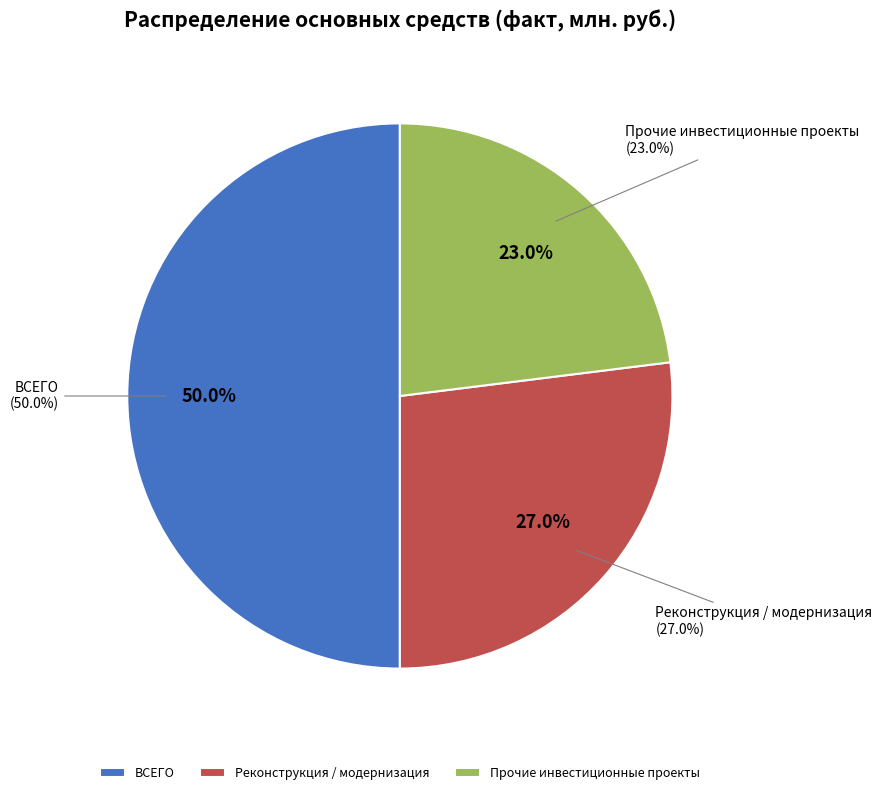

What percentage is the Реконструкция, модернизация, техническое перевооружение slice, to the nearest percent?

27%